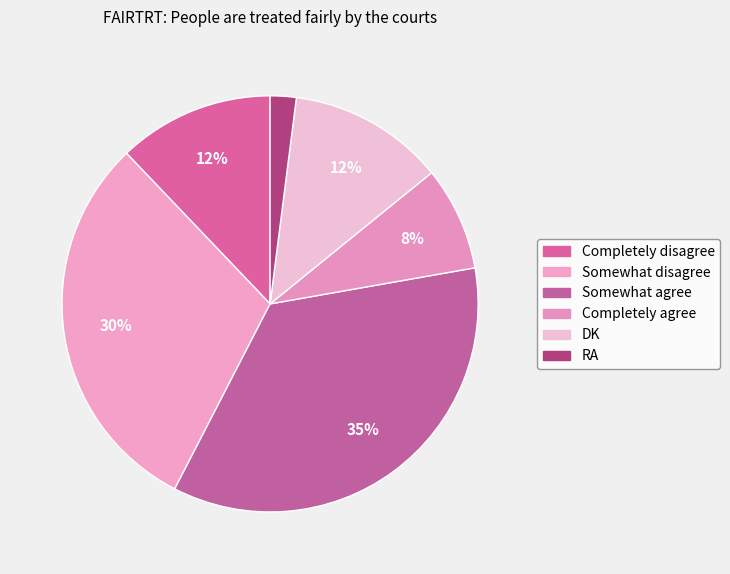

What is the smallest slice in the pie chart?

RA